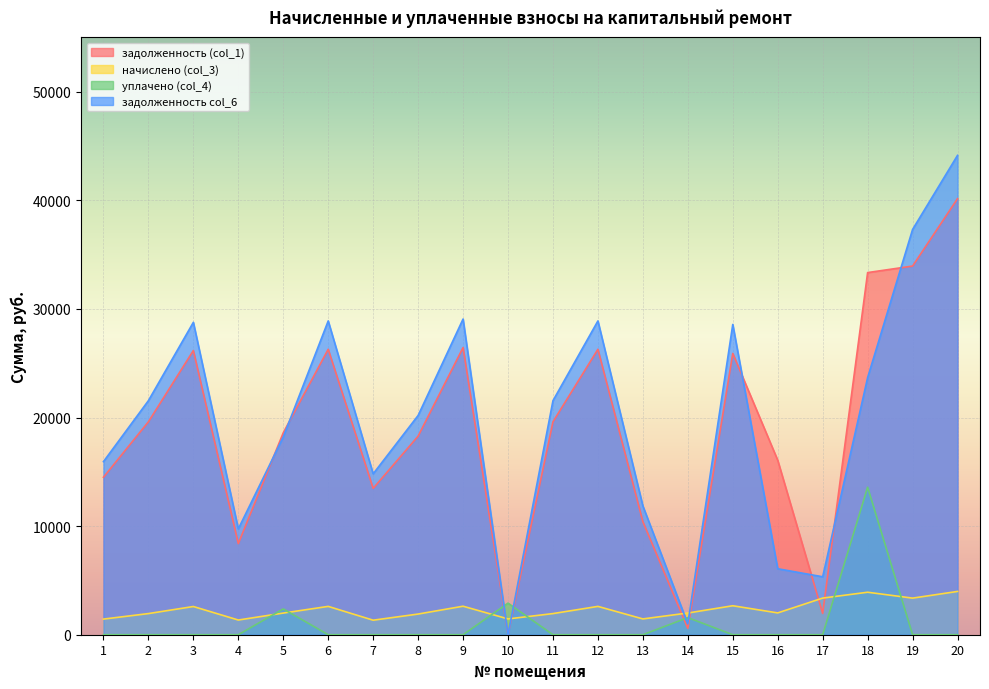

At which label does задолженность col_6 reach its peak?

20